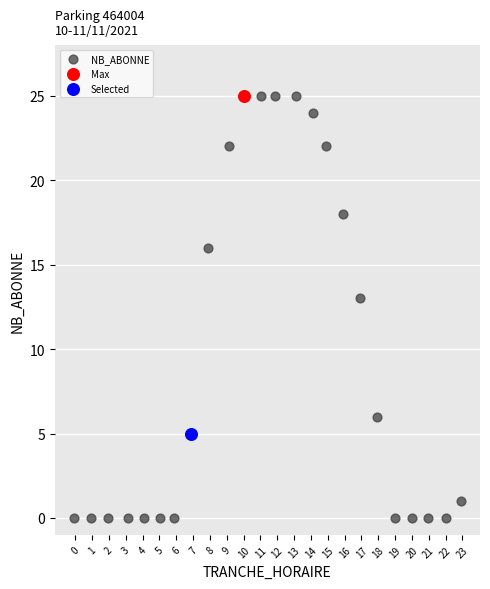

What are all the series names shown in the legend?

NB_ABONNE, Max, Selected